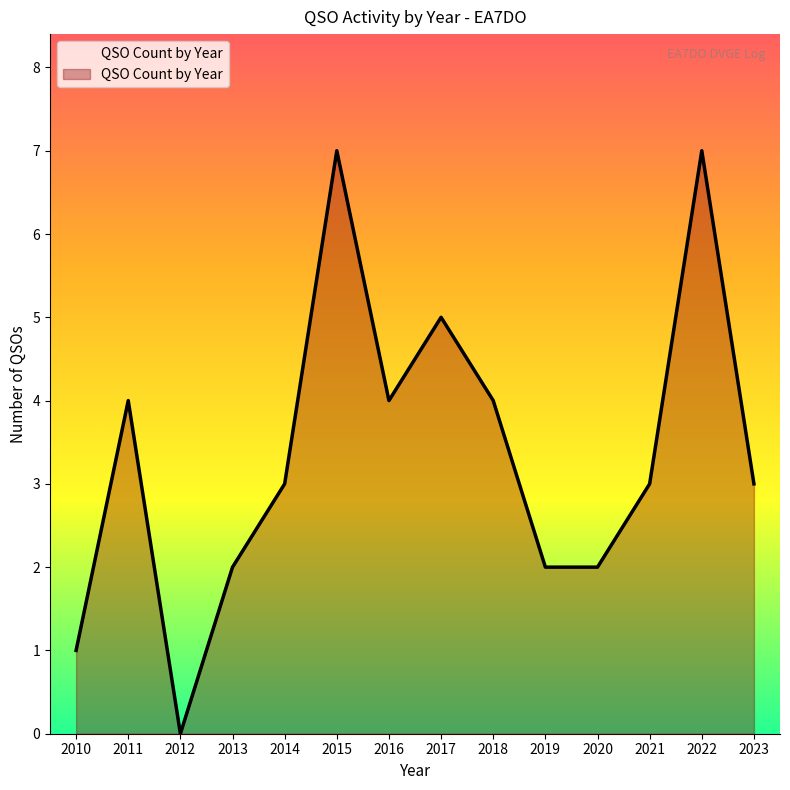

Where is the first local maximum?

2011